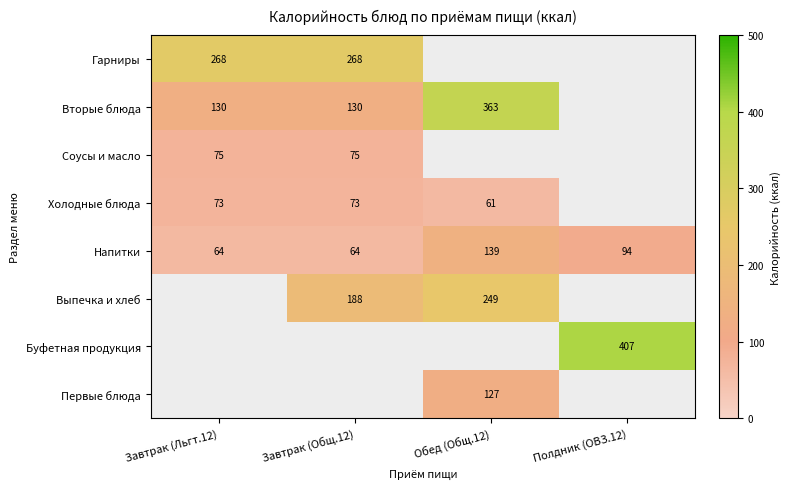

How many data points in Напитки are less than 94?

2